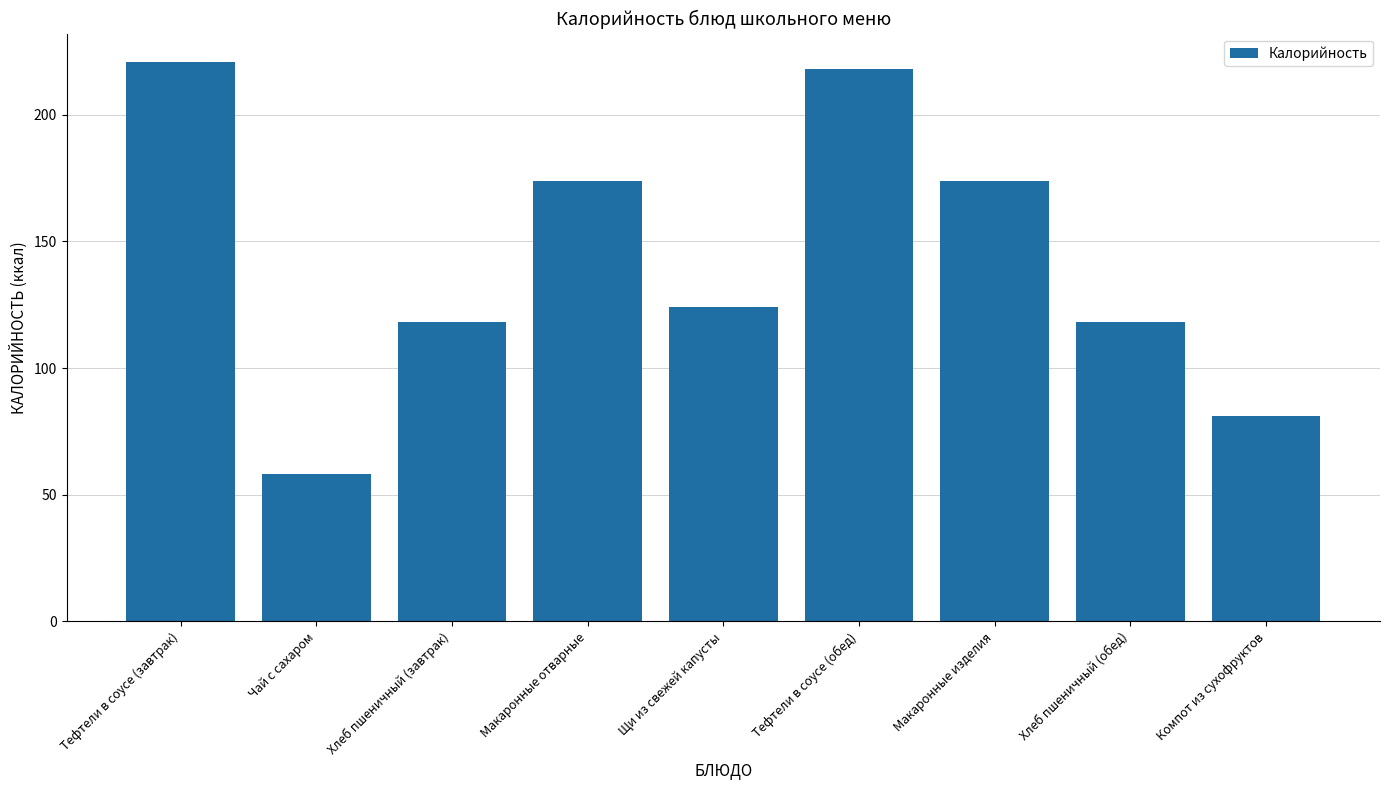

What is the difference between the maximum and second lowest values?

140.0